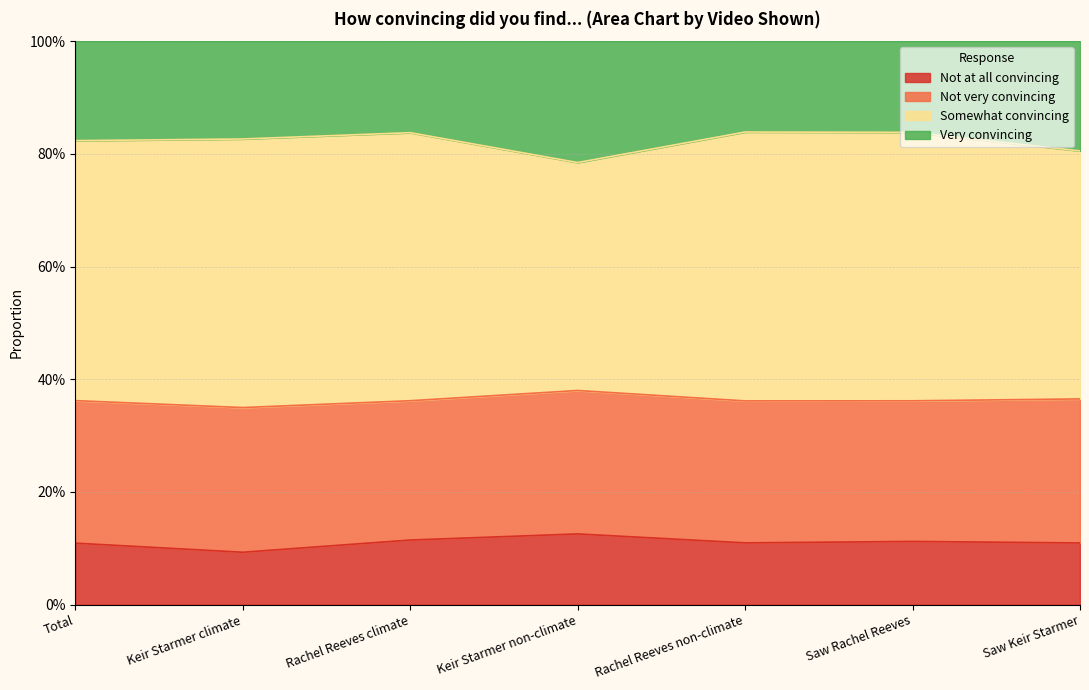

Does the chart have visible grid lines?

Yes